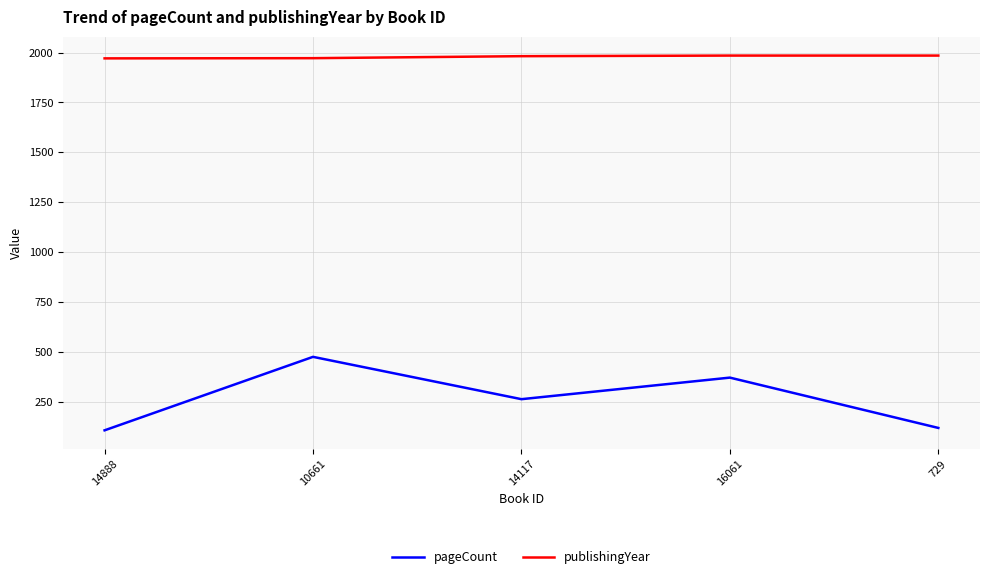

Does the chart have visible grid lines?

Yes